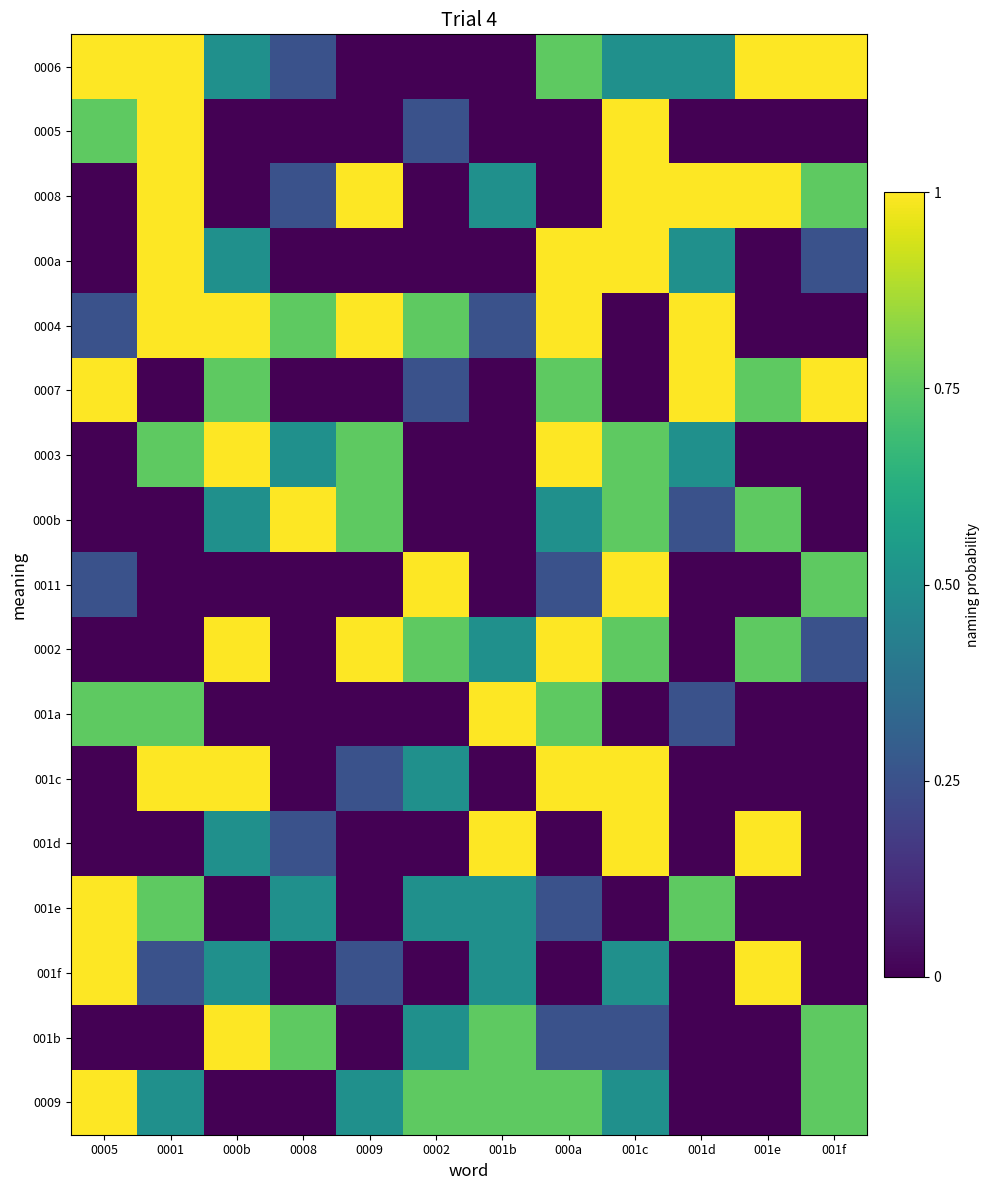

List the series in order of their peak value, highest first.

0006, 0005, 0008, 000a, 0004, 0007, 0003, 000b, 0011, 0002, 001a, 001c, 001d, 001e, 001f, 001b, 0009